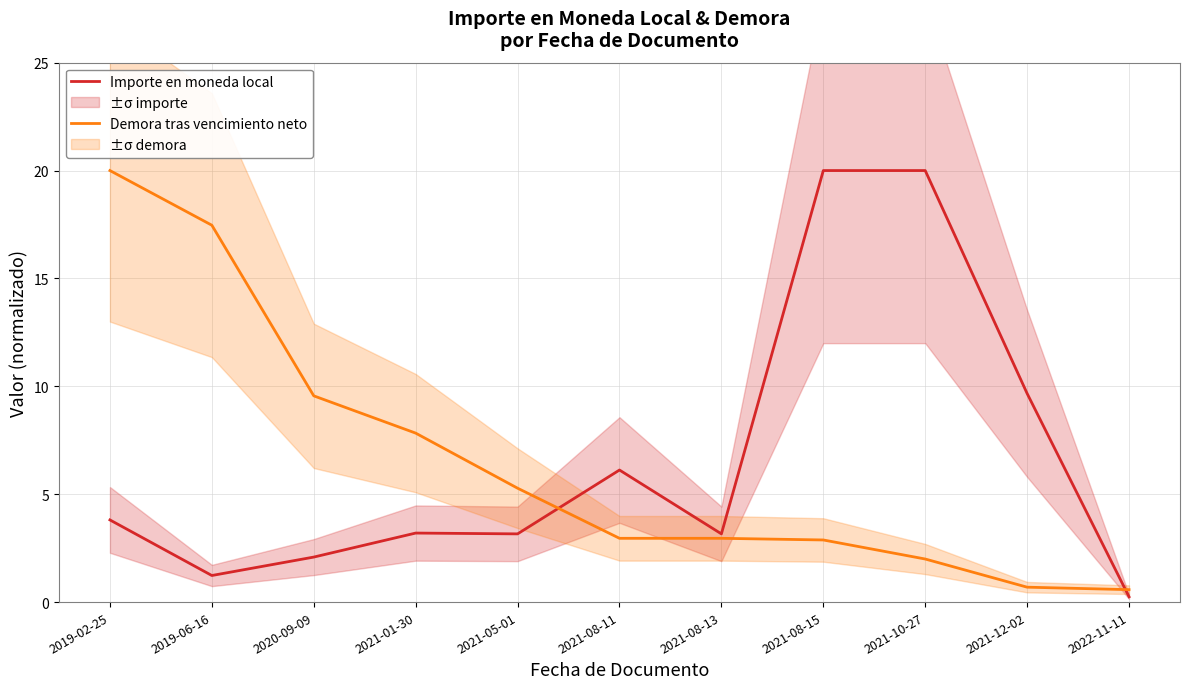

True or false: Demora tras vencimiento neto and Importe en moneda local cross at least once.

True